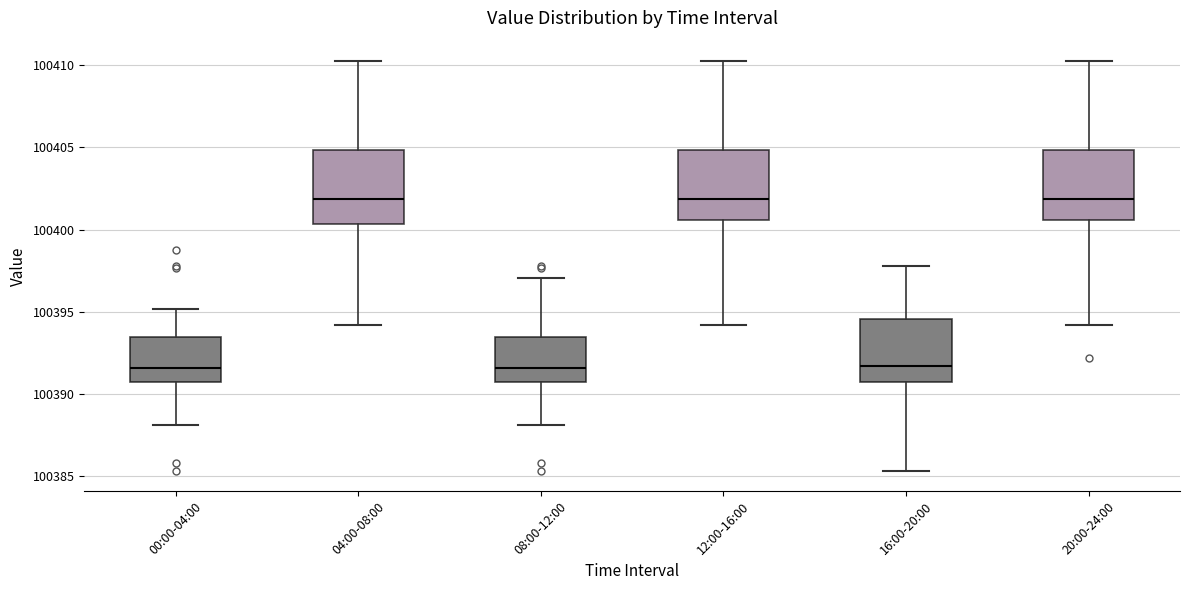

Reading left to right, read every box against the y-axis: the position of its median line, the range the box covers, and the ends of its whiskers. The values are not printed on the chart, so give them approximately, as read against the axis.

00:00-04:00: median 100391.5, box 100390.5 to 100393.5, whiskers 100388.0 to 100395.0
04:00-08:00: median 100402.0, box 100400.5 to 100405.0, whiskers 100394.0 to 100410.5
08:00-12:00: median 100391.5, box 100390.5 to 100393.5, whiskers 100388.0 to 100397.0
12:00-16:00: median 100402.0, box 100400.5 to 100405.0, whiskers 100394.0 to 100410.5
16:00-20:00: median 100391.5, box 100390.5 to 100394.5, whiskers 100385.5 to 100398.0
20:00-24:00: median 100402.0, box 100400.5 to 100405.0, whiskers 100394.0 to 100410.5